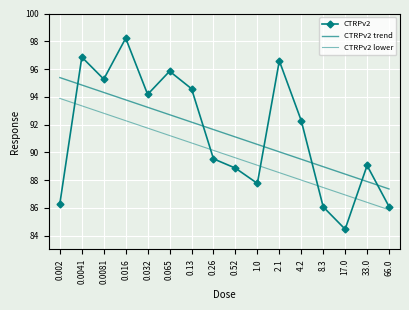

How many categories are shown in the chart?

16